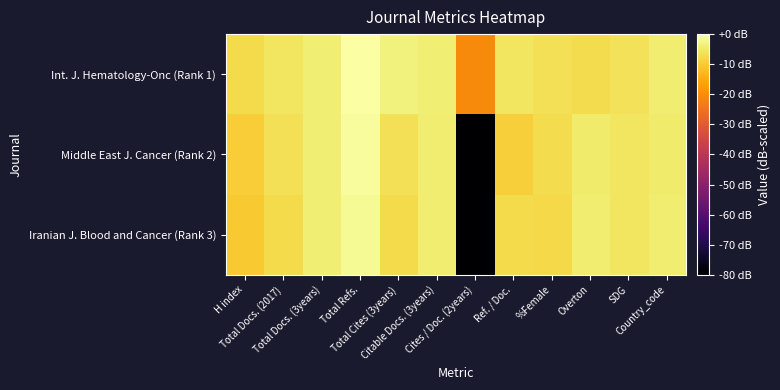

Count the number of categories in the chart.

12